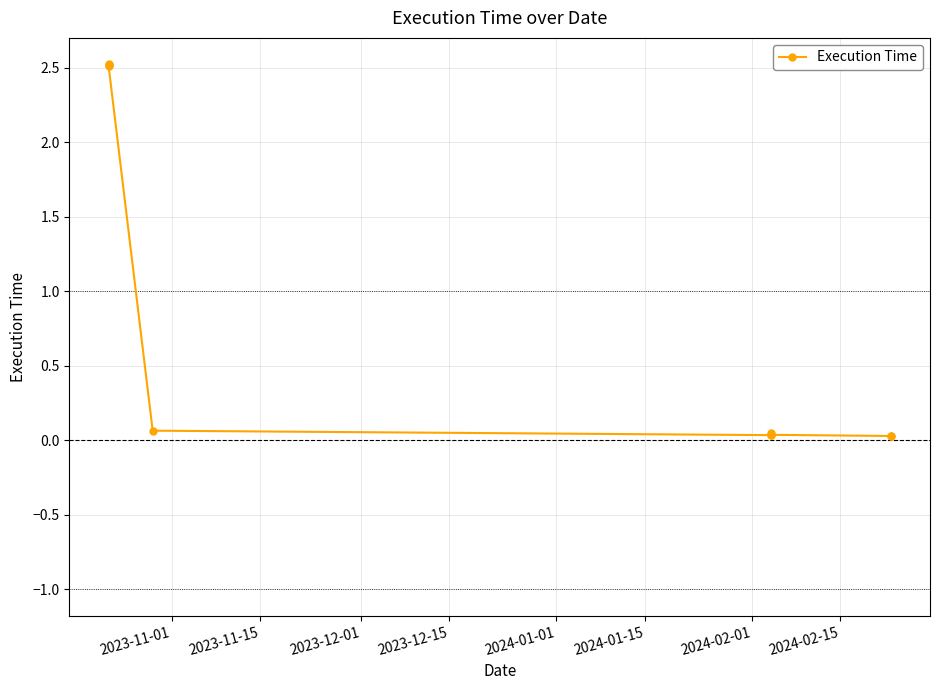

What position from the right is 2024-01-01?

5